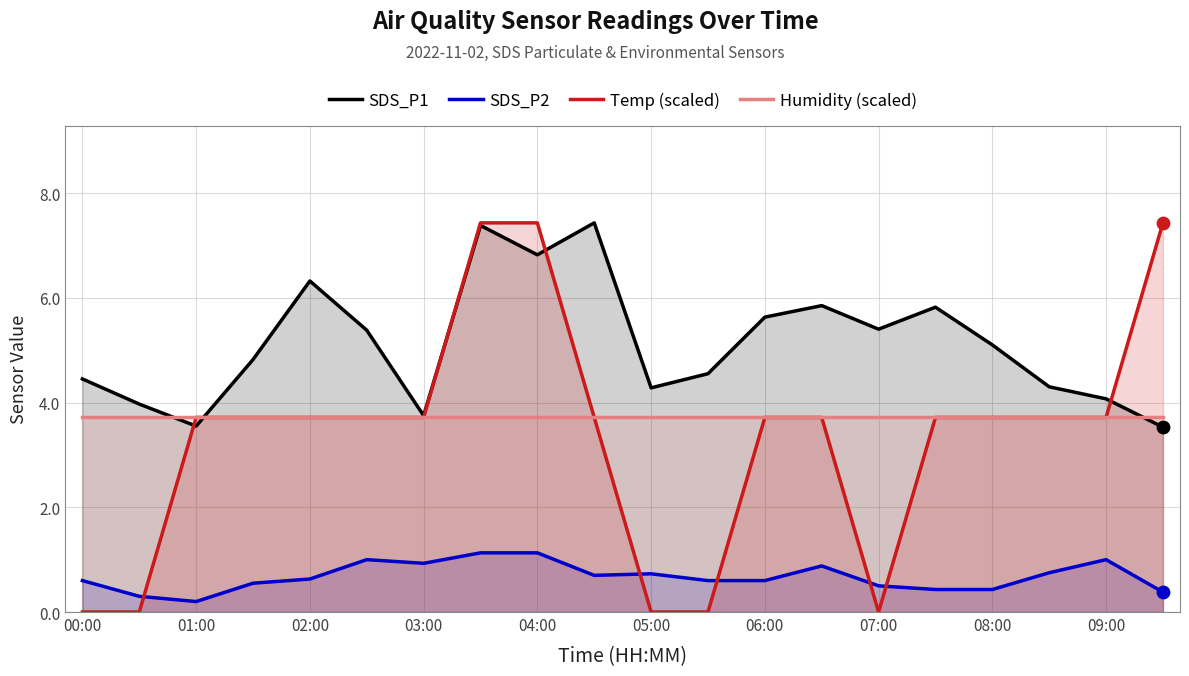

Which series has the largest total across all categories?

SDS_P1